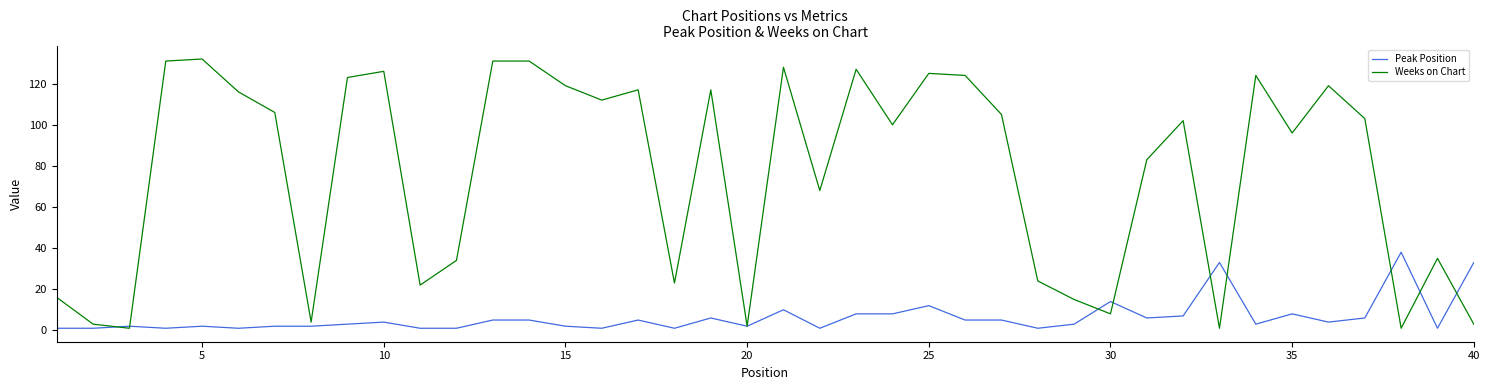

Rank the series by their maximum value, from lowest to highest.

Peak Position, Weeks on Chart